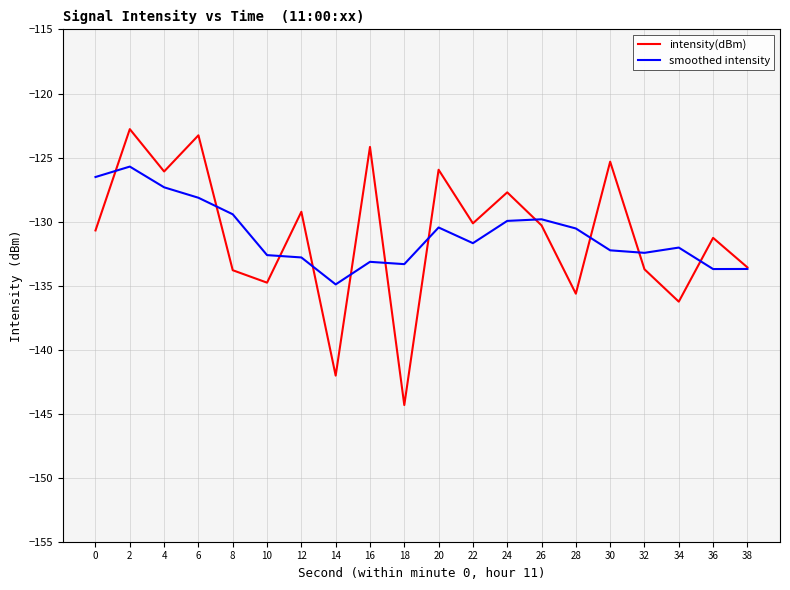

At which category does smoothed intensity reach its first local peak?

2